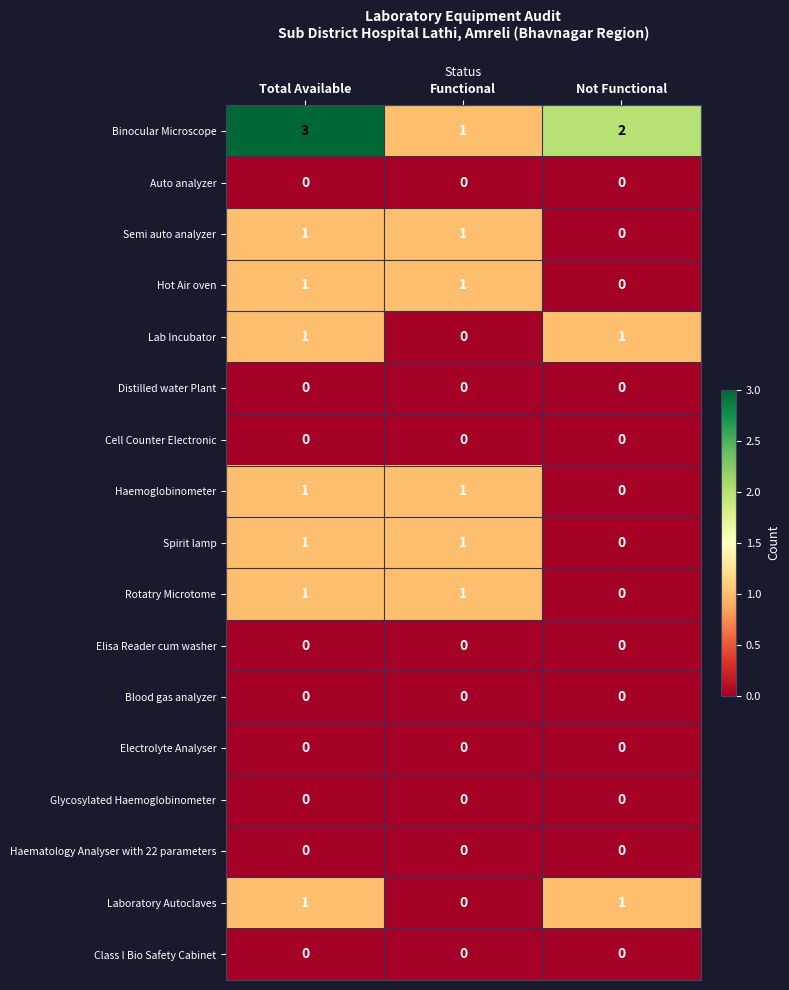

Which series has the largest range (max minus min)?

Binocular Microscope